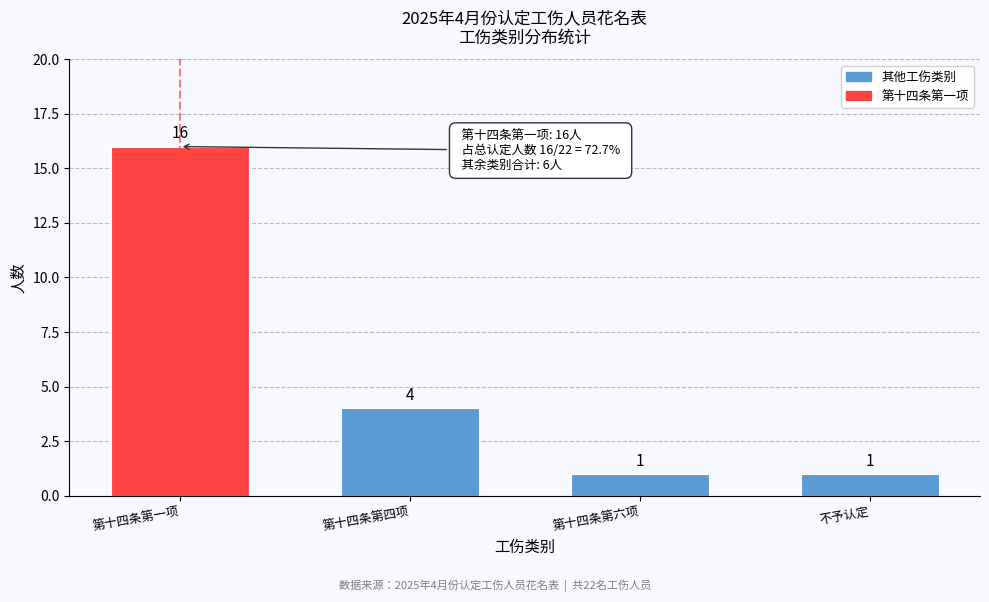

Reading left to right, list all the values displayed in this chart.

16	4	1	1